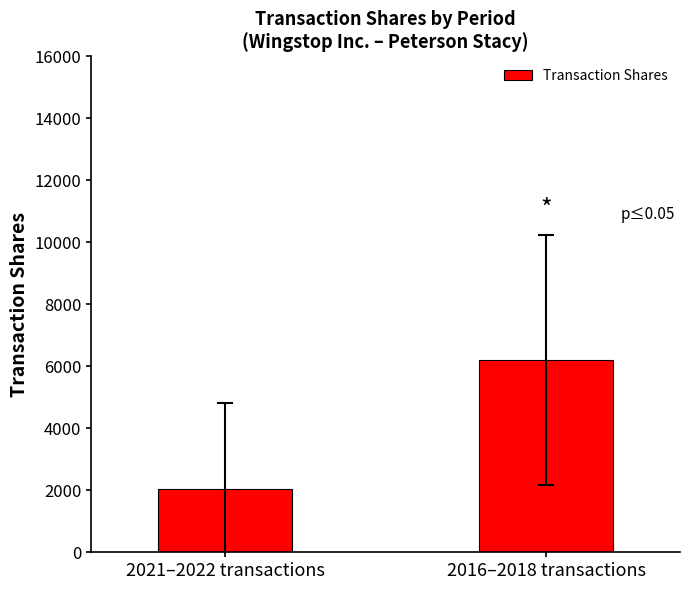

List the labels in order of value, smallest first.

2021–2022 transactions, 2016–2018 transactions